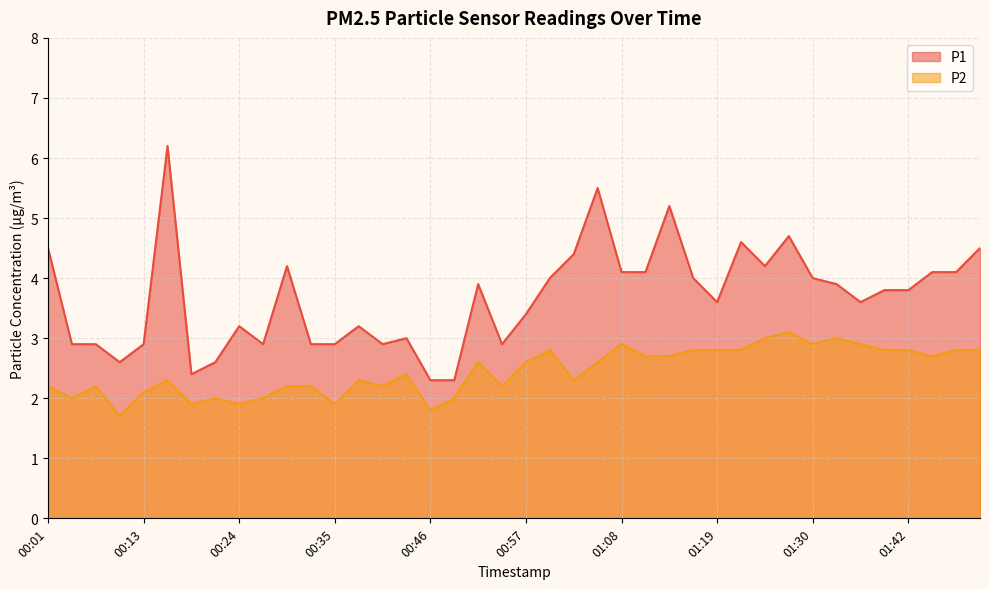

What is the average value of the P1 series?

3.7